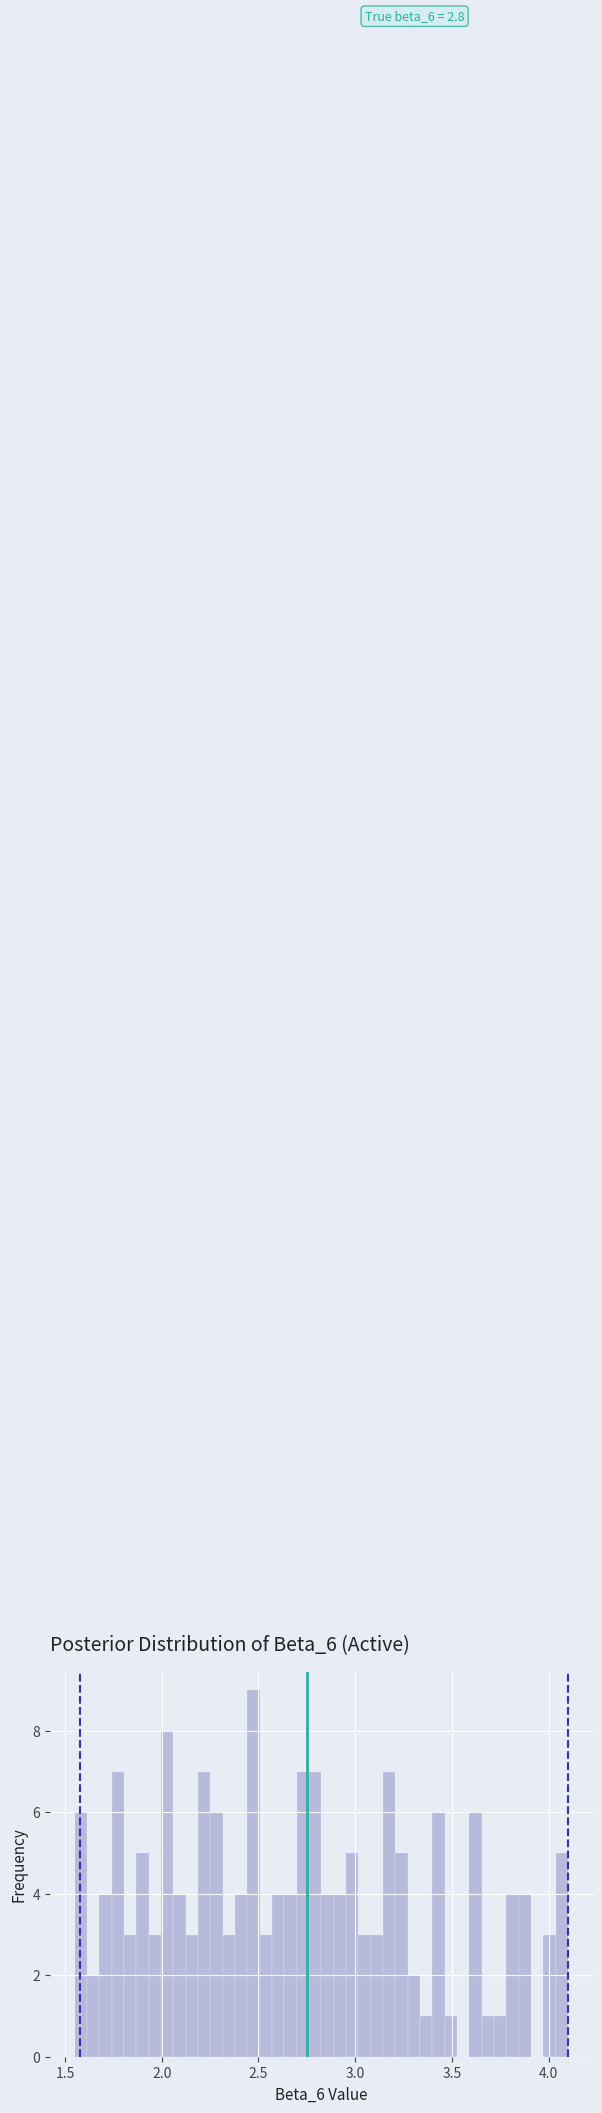

Around what value on the x-axis is the tallest bar? Give the approximate position of its centre, as read against the axis.

2.45